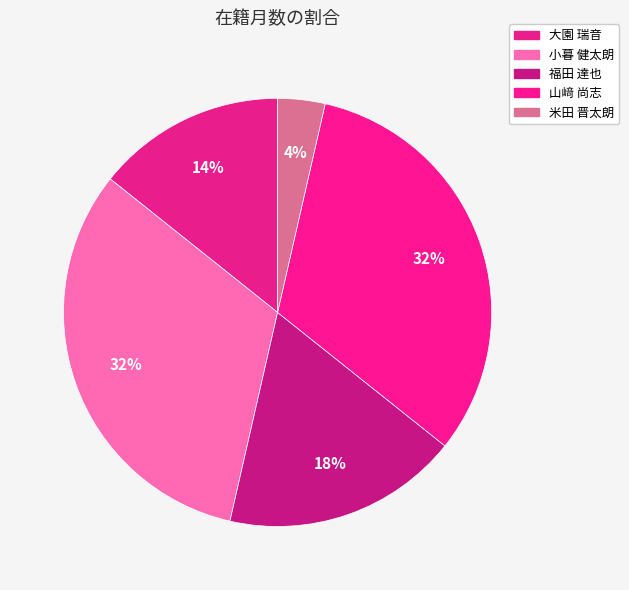

Rank the categories by value from lowest to highest.

米田 晋太朗, 大園 瑞音, 福田 達也, 小暮 健太朗, 山﨑 尚志